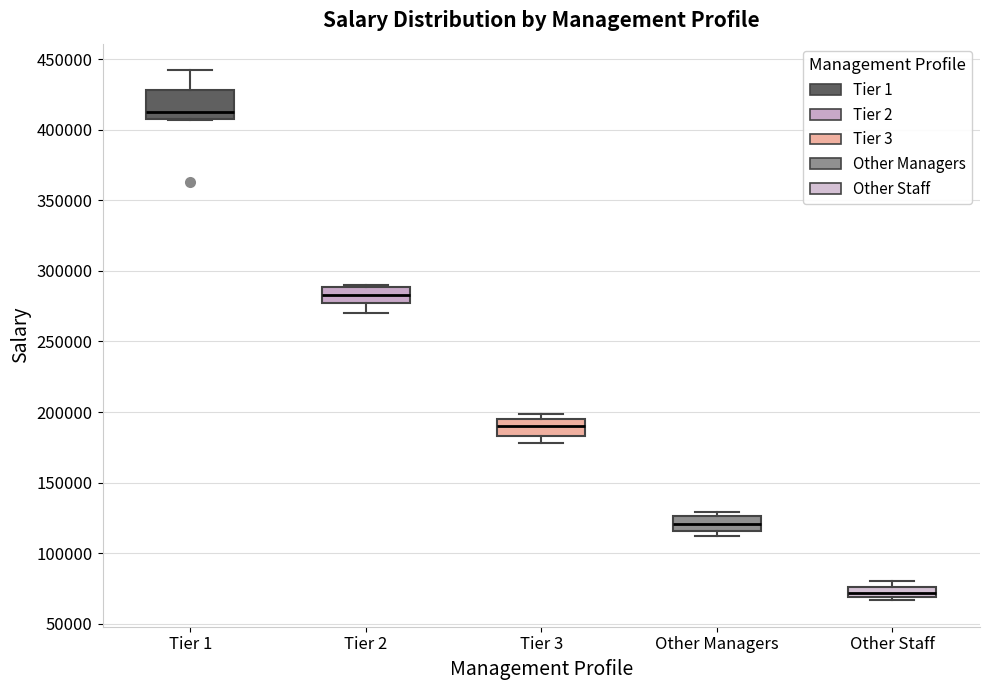

Which box has the lowest median line?

Other Staff